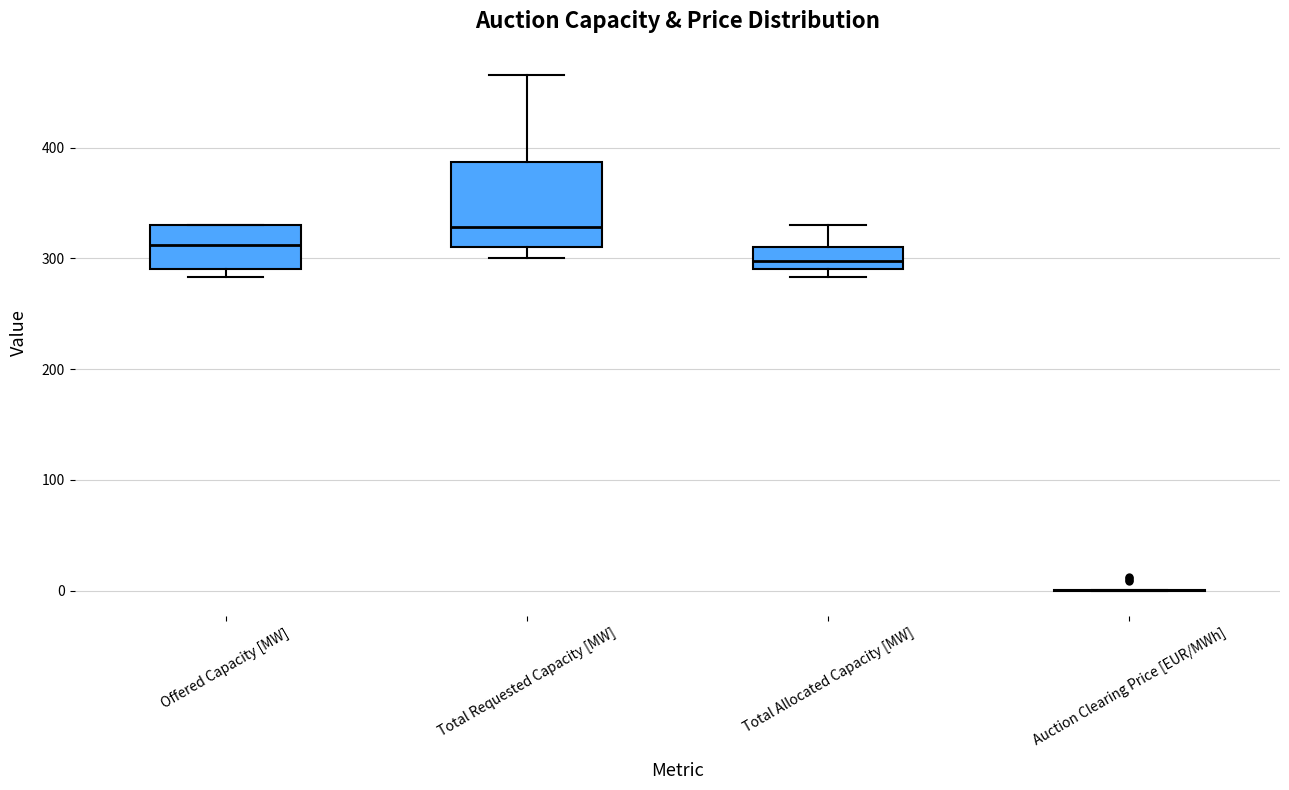

Comparing the boxes themselves (not the whiskers), which one is the tallest?

Total Requested Capacity [MW]